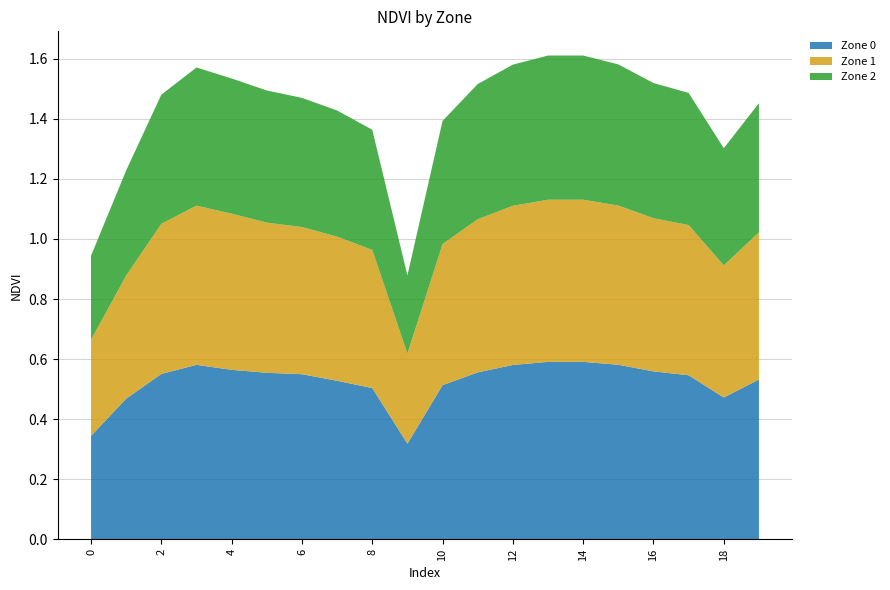

Reading left to right, transcribe all the data shown in this chart.

Zone 0: 0.3	0.5	0.6	0.6	0.6	0.6	0.5	0.5	0.5	0.3	0.5	0.6	0.6	0.6	0.6	0.6	0.6	0.5	0.5	0.5
Zone 1: 0.3	0.4	0.5	0.5	0.5	0.5	0.5	0.5	0.5	0.3	0.5	0.5	0.5	0.5	0.5	0.5	0.5	0.5	0.4	0.5
Zone 2: 0.3	0.3	0.4	0.5	0.5	0.4	0.4	0.4	0.4	0.3	0.4	0.5	0.5	0.5	0.5	0.5	0.5	0.4	0.4	0.4